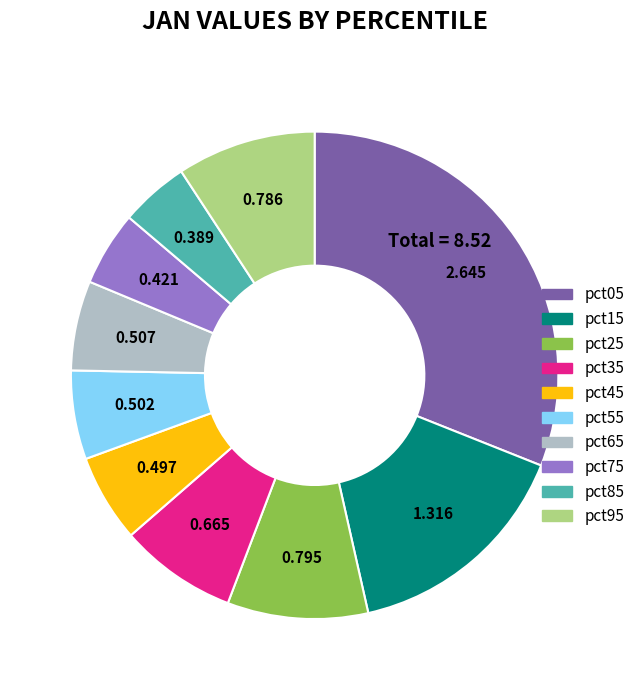

Does any single category account for the majority?

No